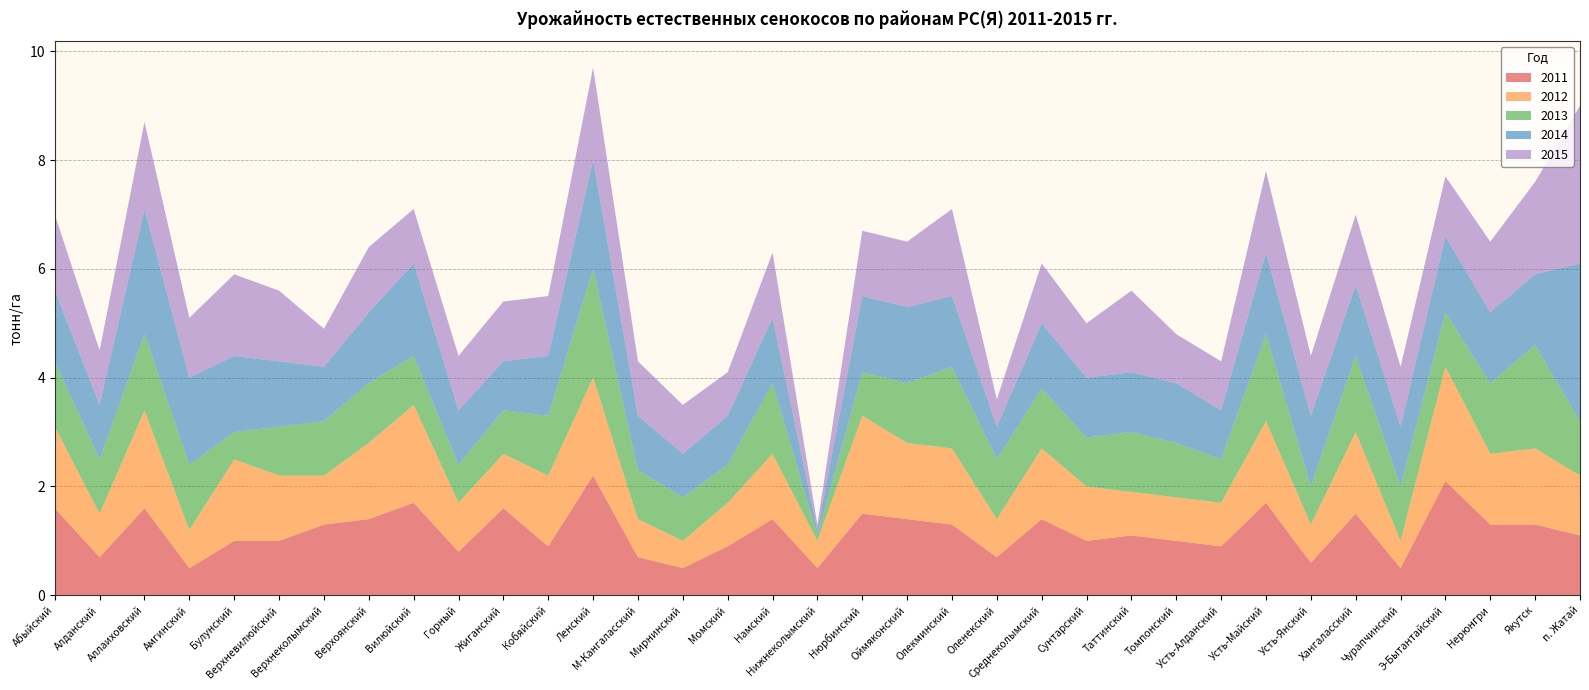

Reading left to right, transcribe all the data shown in this chart.

2011: Абыйский=1.6	Алданский=0.7	Аллаиховский=1.6	Амгинский=0.5	Булунский=1.0	Верхневилюйский=1.0	Верхнеколымский=1.3	Верхоянский=1.4	Вилюйский=1.7	Горный=0.8	Жиганский=1.6	Кобяйский=0.9	Ленский=2.2	М-Кангаласский=0.7	Мирнинский=0.5	Момский=0.9	Намский=1.4	Нижнеколымский=0.5	Нюрбинский=1.5	Оймяконский=1.4	Олекминский=1.3	Оленекский=0.7	Среднеколымский=1.4	Сунтарский=1.0	Таттинский=1.1	Томпонский=1.0	Усть-Алданский=0.9	Усть-Майский=1.7	Усть-Янский=0.6	Хангаласский=1.5	Чурапчинский=0.5	Э-Бытантайский=2.1	Нерюнгри=1.3	Якутск=1.3	п. Жатай=1.1
2012: Абыйский=1.5	Алданский=0.8	Аллаиховский=1.8	Амгинский=0.7	Булунский=1.5	Верхневилюйский=1.2	Верхнеколымский=0.9	Верхоянский=1.4	Вилюйский=1.8	Горный=0.9	Жиганский=1.0	Кобяйский=1.3	Ленский=1.8	М-Кангаласский=0.7	Мирнинский=0.5	Момский=0.8	Намский=1.2	Нижнеколымский=0.5	Нюрбинский=1.8	Оймяконский=1.4	Олекминский=1.4	Оленекский=0.7	Среднеколымский=1.3	Сунтарский=1.0	Таттинский=0.8	Томпонский=0.8	Усть-Алданский=0.8	Усть-Майский=1.5	Усть-Янский=0.7	Хангаласский=1.5	Чурапчинский=0.5	Э-Бытантайский=2.1	Нерюнгри=1.3	Якутск=1.4	п. Жатай=1.1
2013: Абыйский=1.2	Алданский=1.0	Аллаиховский=1.4	Амгинский=1.2	Булунский=0.5	Верхневилюйский=0.9	Верхнеколымский=1.0	Верхоянский=1.1	Вилюйский=0.9	Горный=0.7	Жиганский=0.8	Кобяйский=1.1	Ленский=2.0	М-Кангаласский=0.9	Мирнинский=0.8	Момский=0.7	Намский=1.3	Нижнеколымский=0.1	Нюрбинский=0.8	Оймяконский=1.1	Олекминский=1.5	Оленекский=1.1	Среднеколымский=1.1	Сунтарский=0.9	Таттинский=1.1	Томпонский=1.0	Усть-Алданский=0.8	Усть-Майский=1.6	Усть-Янский=0.7	Хангаласский=1.4	Чурапчинский=1.0	Э-Бытантайский=1.0	Нерюнгри=1.3	Якутск=1.9	п. Жатай=1.0
2014: Абыйский=1.3	Алданский=1.0	Аллаиховский=2.3	Амгинский=1.6	Булунский=1.4	Верхневилюйский=1.2	Верхнеколымский=1.0	Верхоянский=1.3	Вилюйский=1.7	Горный=1.0	Жиганский=0.9	Кобяйский=1.1	Ленский=2.0	М-Кангаласский=1.0	Мирнинский=0.8	Момский=0.9	Намский=1.2	Нижнеколымский=0.1	Нюрбинский=1.4	Оймяконский=1.4	Олекминский=1.3	Оленекский=0.6	Среднеколымский=1.2	Сунтарский=1.1	Таттинский=1.1	Томпонский=1.1	Усть-Алданский=0.9	Усть-Майский=1.5	Усть-Янский=1.3	Хангаласский=1.3	Чурапчинский=1.1	Э-Бытантайский=1.4	Нерюнгри=1.3	Якутск=1.3	п. Жатай=2.9
2015: Абыйский=1.4	Алданский=1.0	Аллаиховский=1.6	Амгинский=1.1	Булунский=1.5	Верхневилюйский=1.3	Верхнеколымский=0.7	Верхоянский=1.2	Вилюйский=1.0	Горный=1.0	Жиганский=1.1	Кобяйский=1.1	Ленский=1.7	М-Кангаласский=1.0	Мирнинский=0.9	Момский=0.8	Намский=1.2	Нижнеколымский=0.1	Нюрбинский=1.2	Оймяконский=1.2	Олекминский=1.6	Оленекский=0.5	Среднеколымский=1.1	Сунтарский=1.0	Таттинский=1.5	Томпонский=0.9	Усть-Алданский=0.9	Усть-Майский=1.5	Усть-Янский=1.1	Хангаласский=1.3	Чурапчинский=1.1	Э-Бытантайский=1.1	Нерюнгри=1.3	Якутск=1.7	п. Жатай=2.9